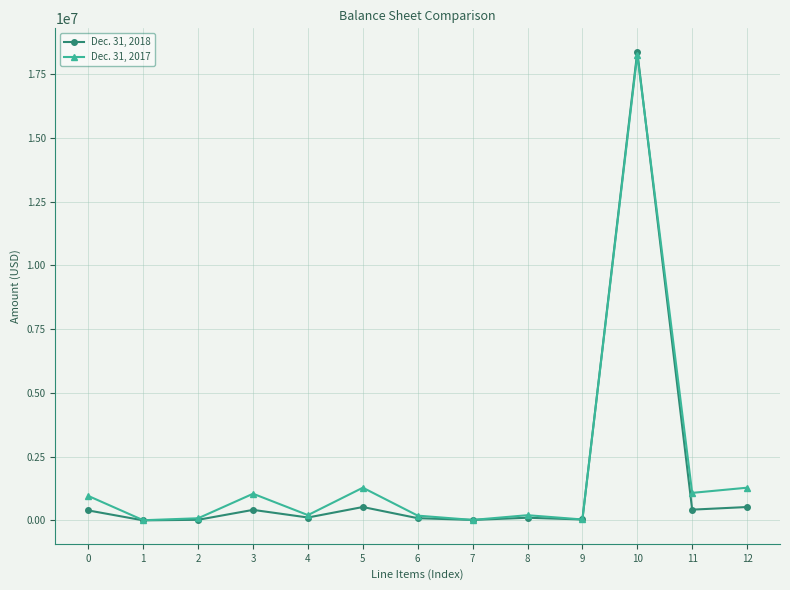

Rank the series by their average value, from highest to lowest.

Dec. 31, 2017, Dec. 31, 2018